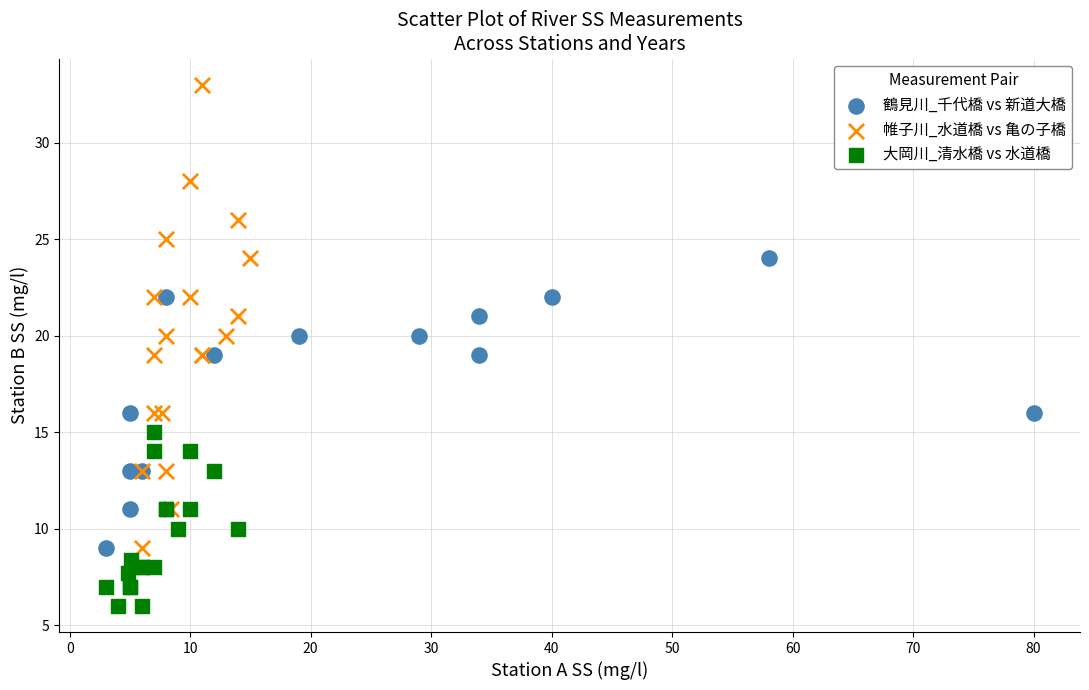

Which series reaches the maximum Y coordinate?

帷子川_水道橋 vs 亀の子橋